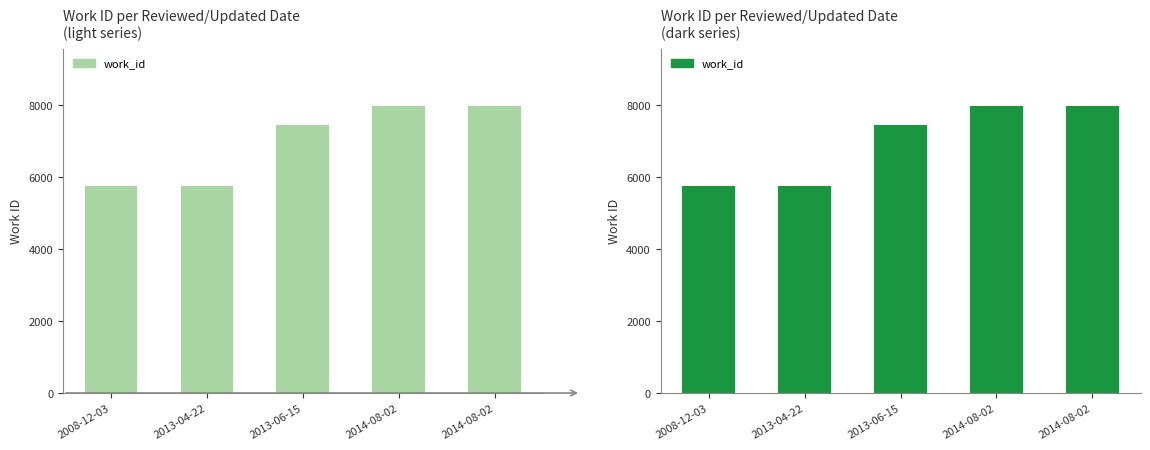

What is the approximate value at 2014-08-02?

7982